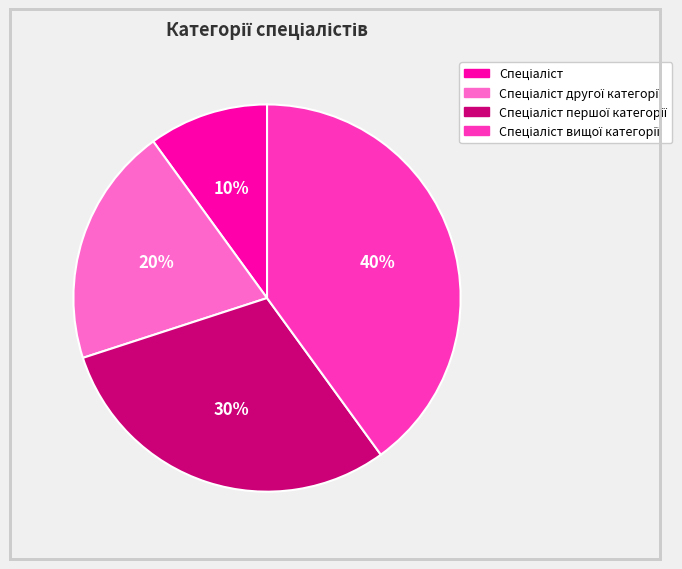

To the nearest percent, what is the difference between the largest and smallest slice percentages?

30%